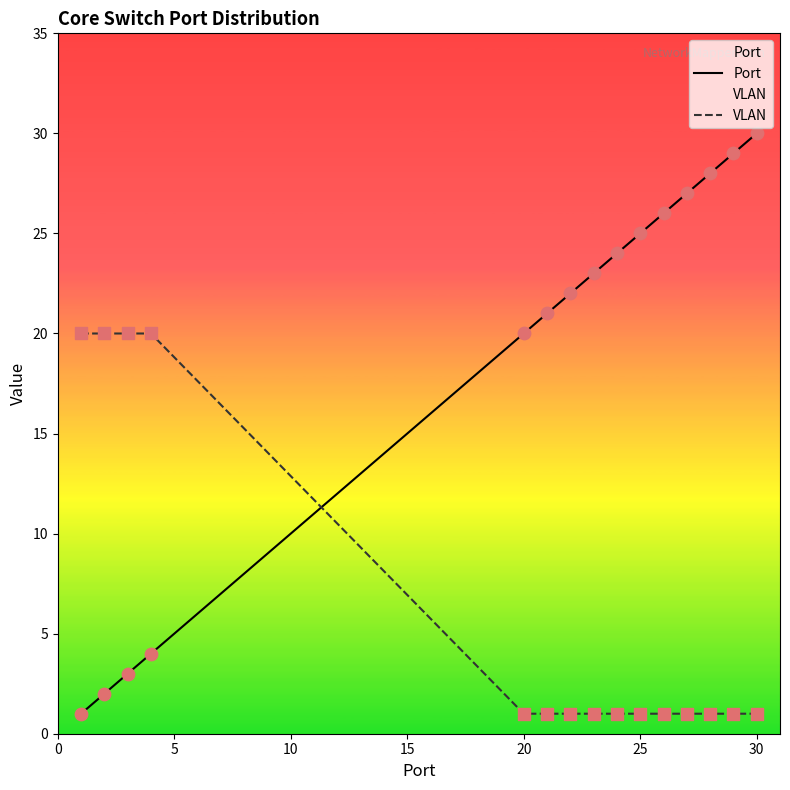

Which series contains the lowest Y value?

Port